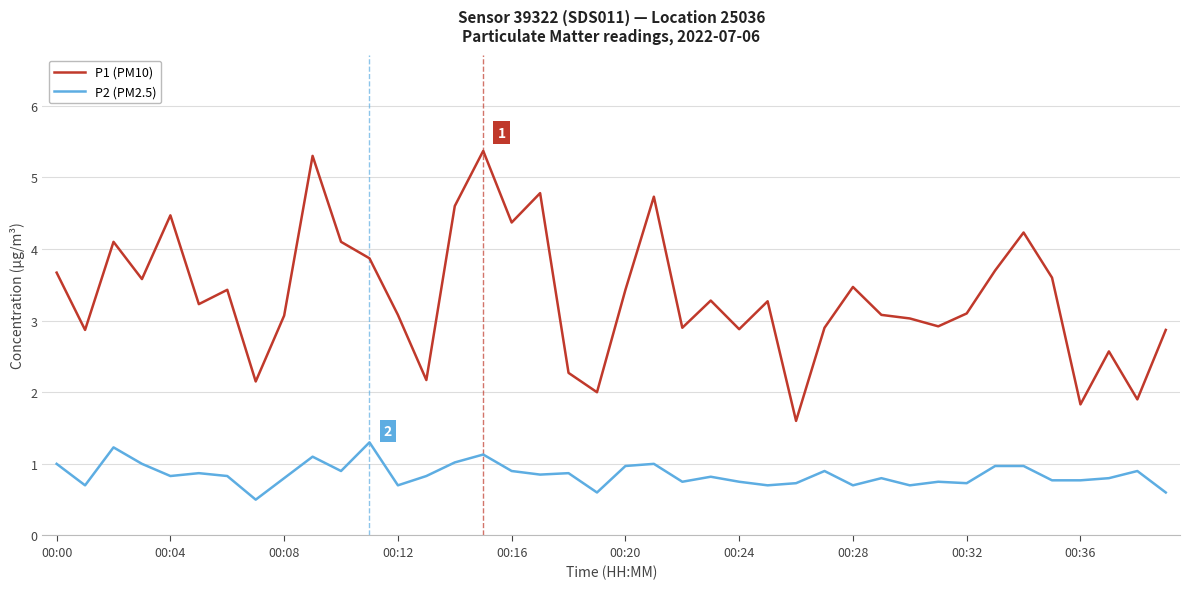

Which series has the widest spread of values?

P1 (PM10)